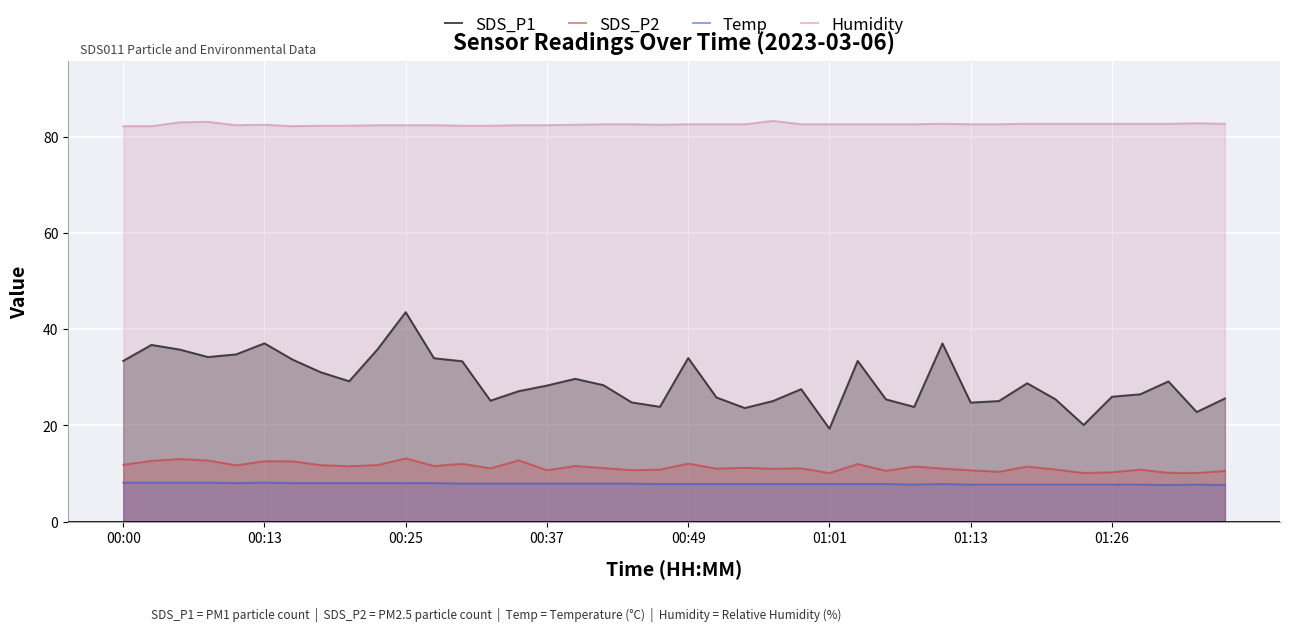

Which series has the largest total across all categories?

Humidity